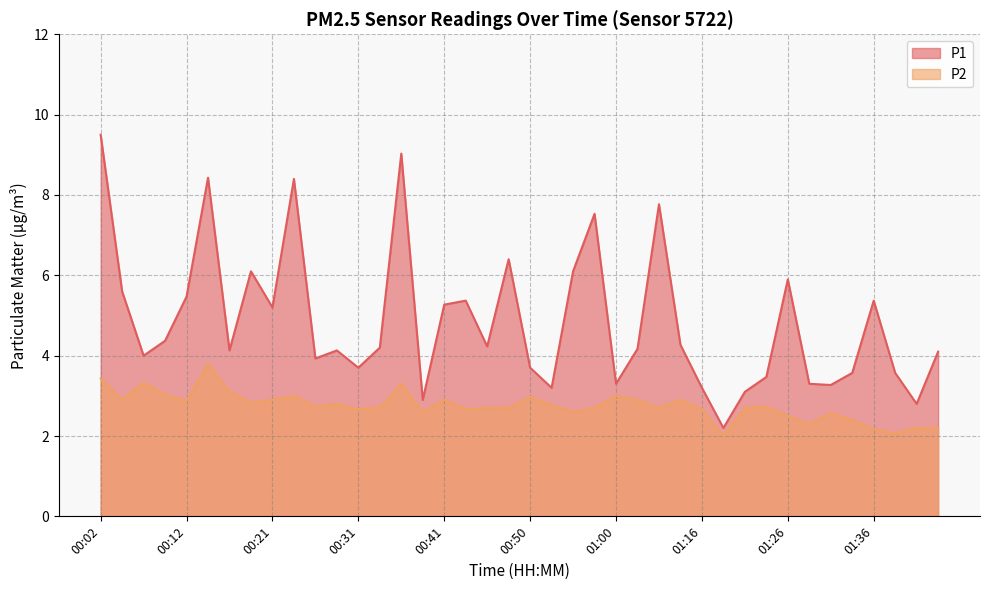

How many distinct data groups are displayed?

2